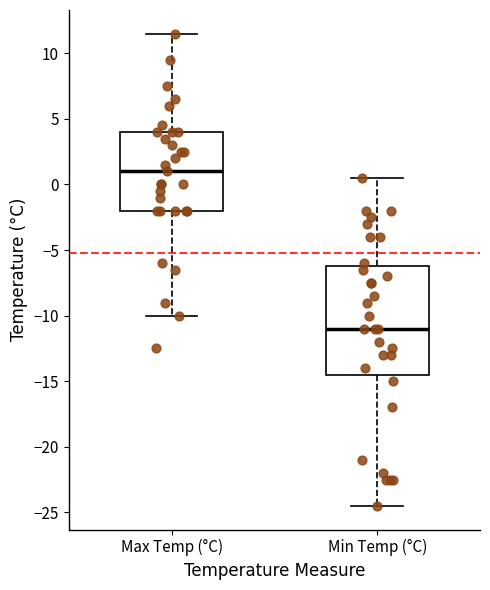

Which box is the tallest, from its lower edge to its upper edge?

Min Temp (°C)